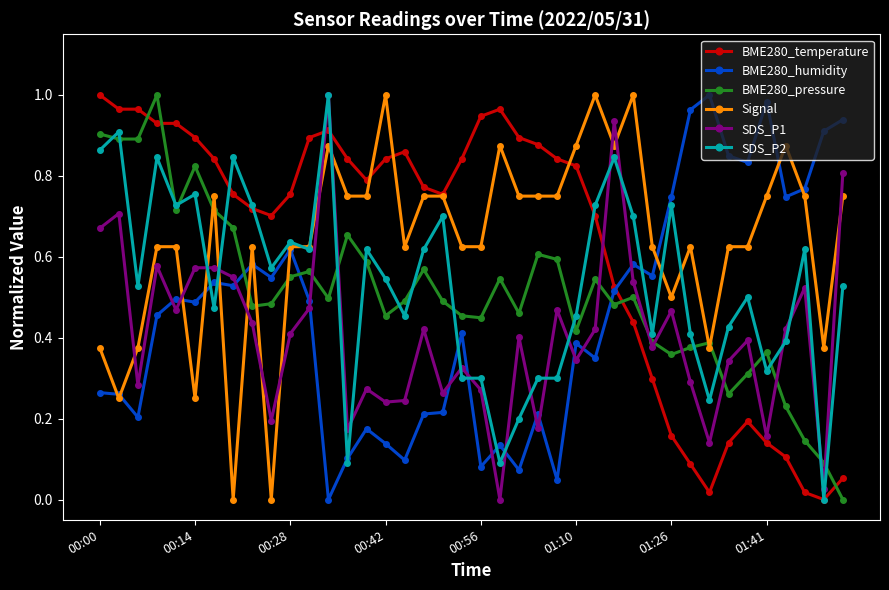

True or false: BME280_pressure and BME280_humidity cross at least once.

True